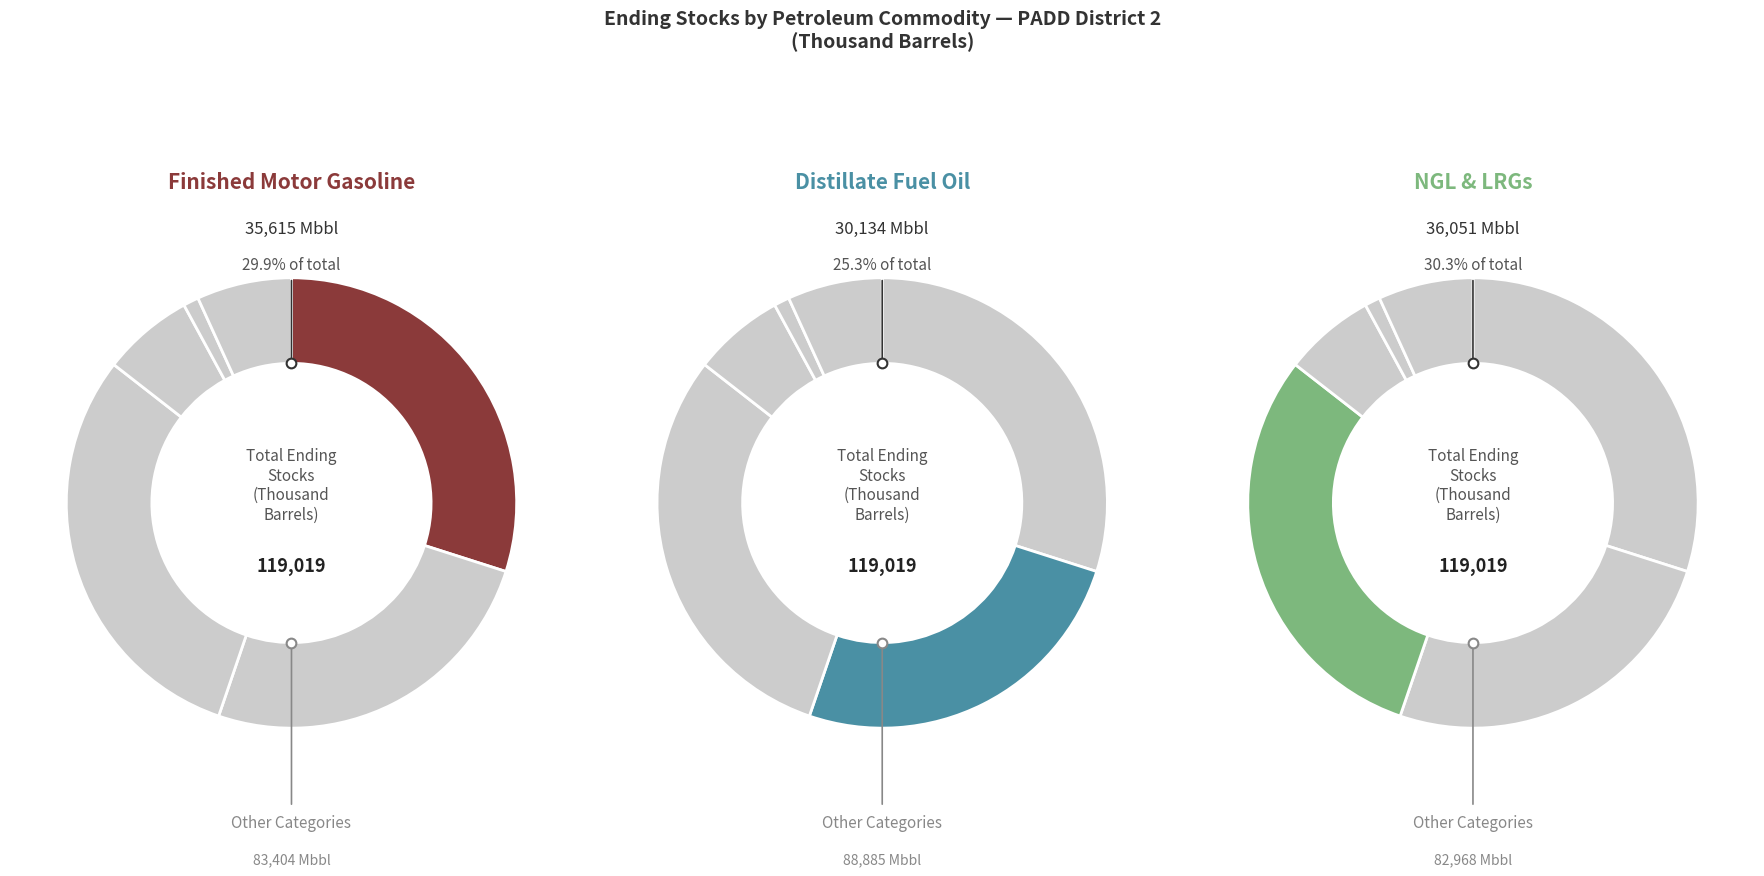

To the nearest percent, what is the difference between the Natural Gas Liquids and LRGs and Distillate Fuel Oil slice percentages?

5%